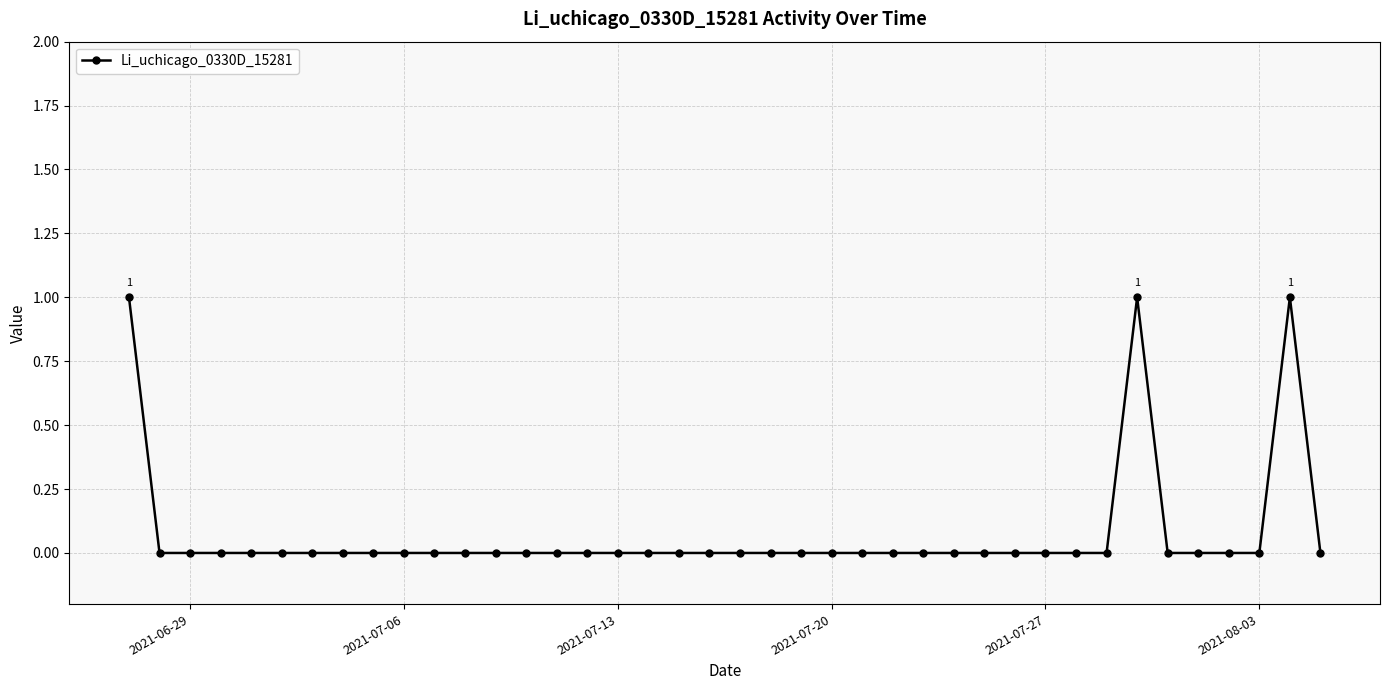

What is the sum of all values?

3